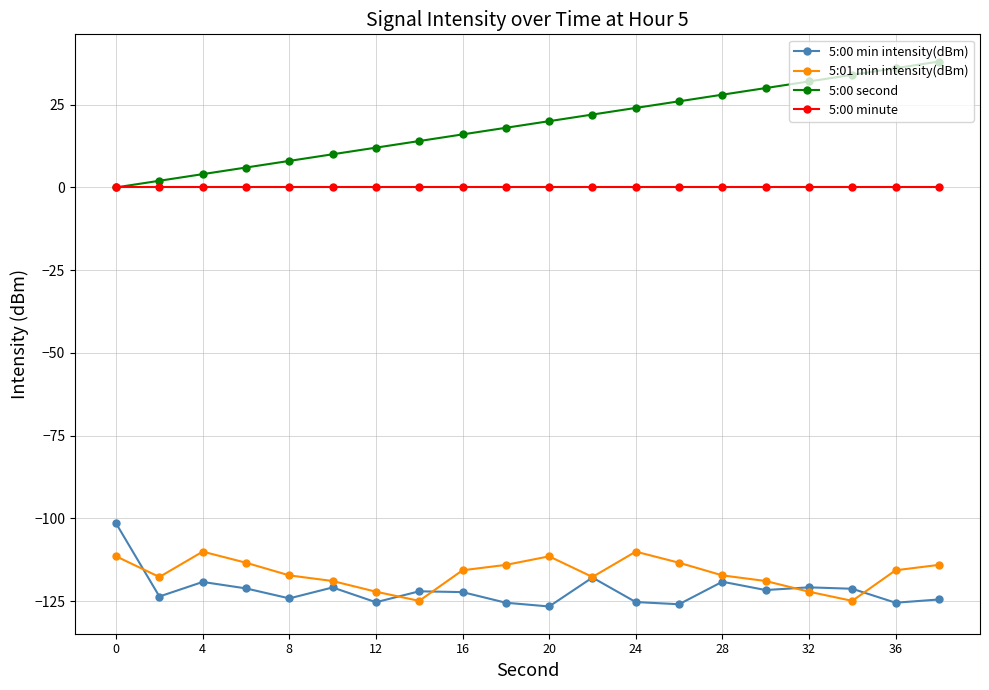

What is the value of the 5:00 min intensity(dBm) point at the 6th from the left?

-120.8